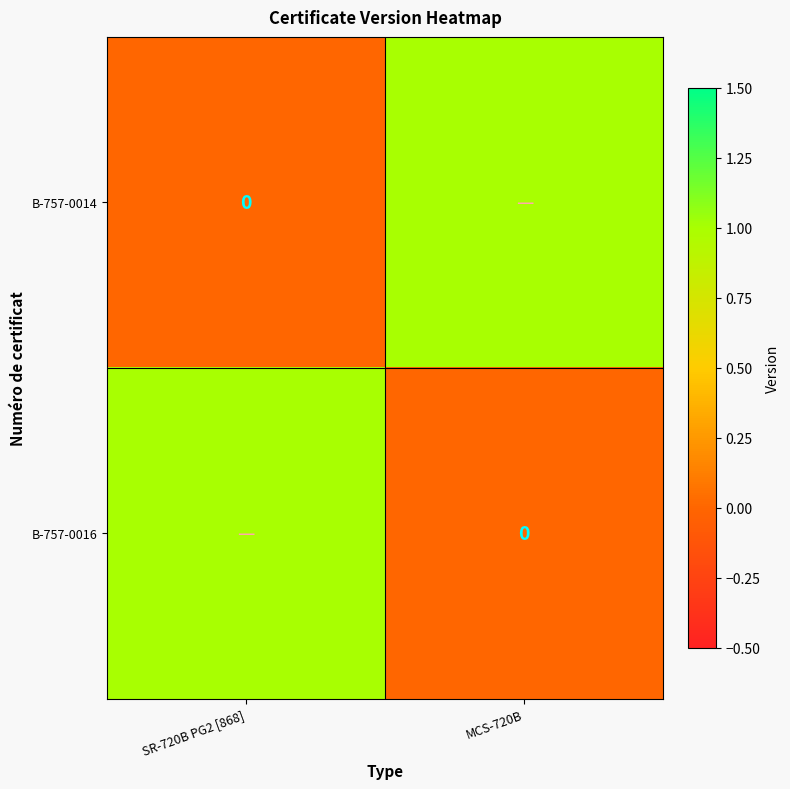

What is the difference between the B-757-0016 values at SR-720B PG2 [868] and MCS-720B?

1